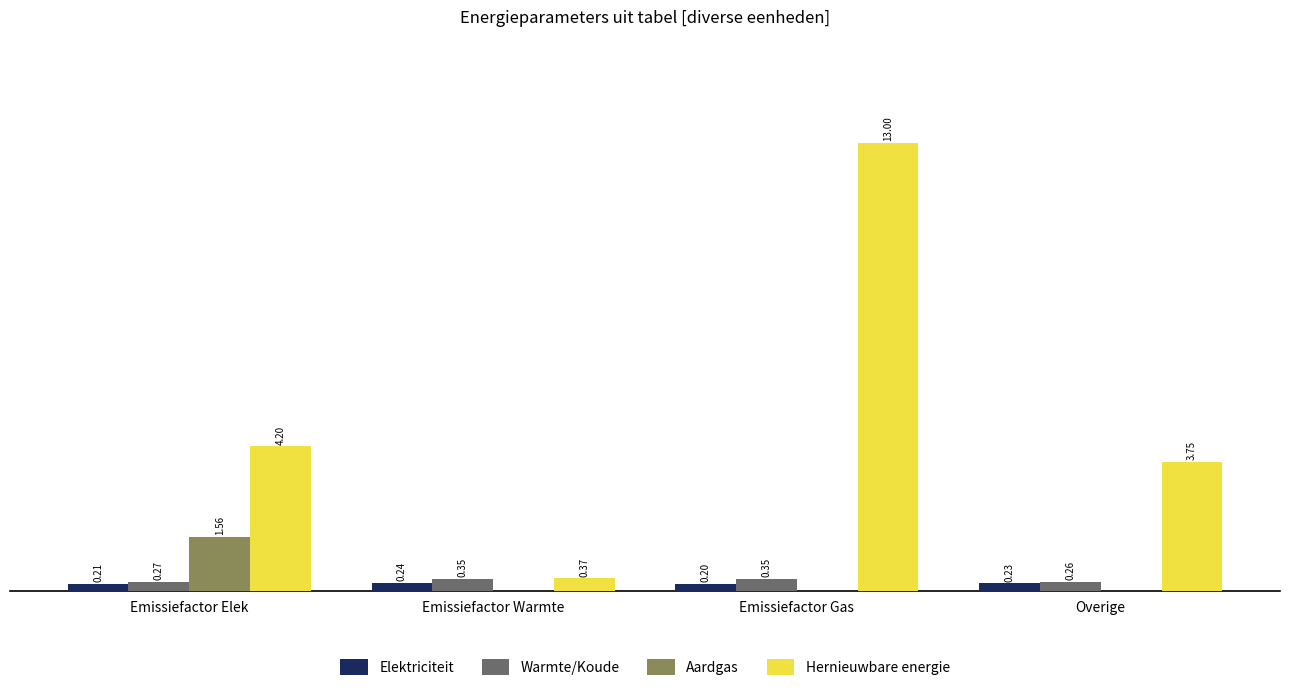

Is the value of Warmte/Koude at Emissiefactor Warmte greater than the value of Hernieuwbare energie at Emissiefactor Warmte?

No